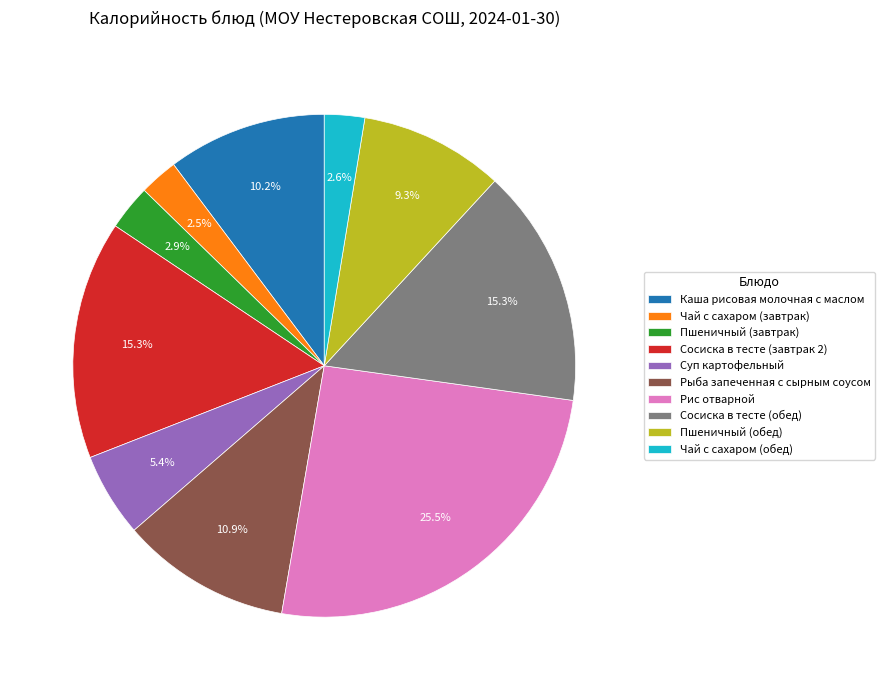

Does Рыба запеченная с сырным соусом account for over 50% of the chart?

No